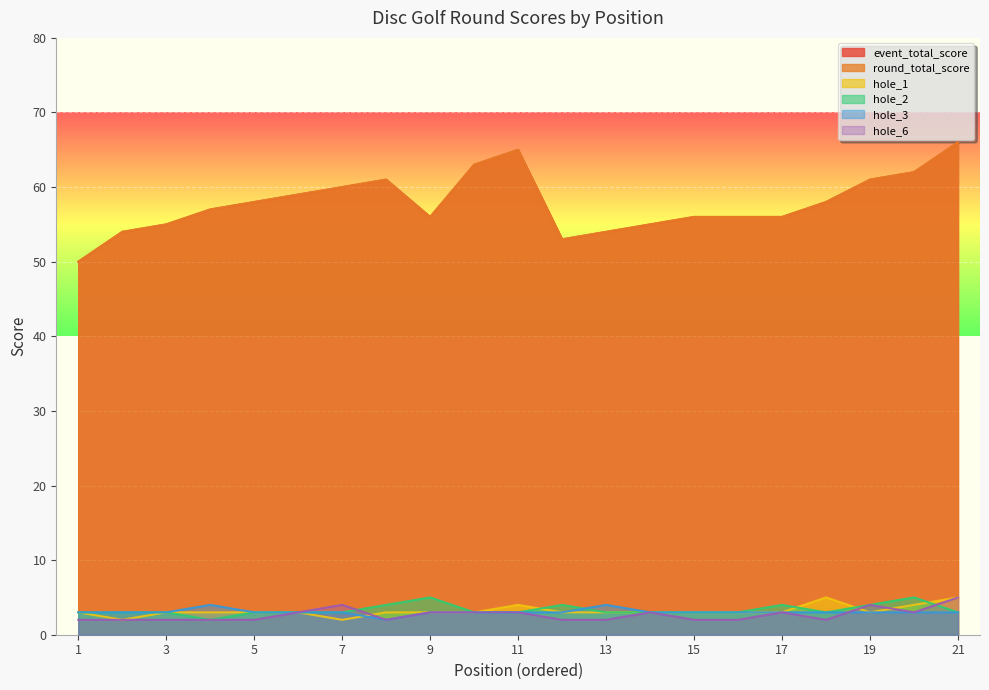

What is the highest value of the event_total_score series?

66